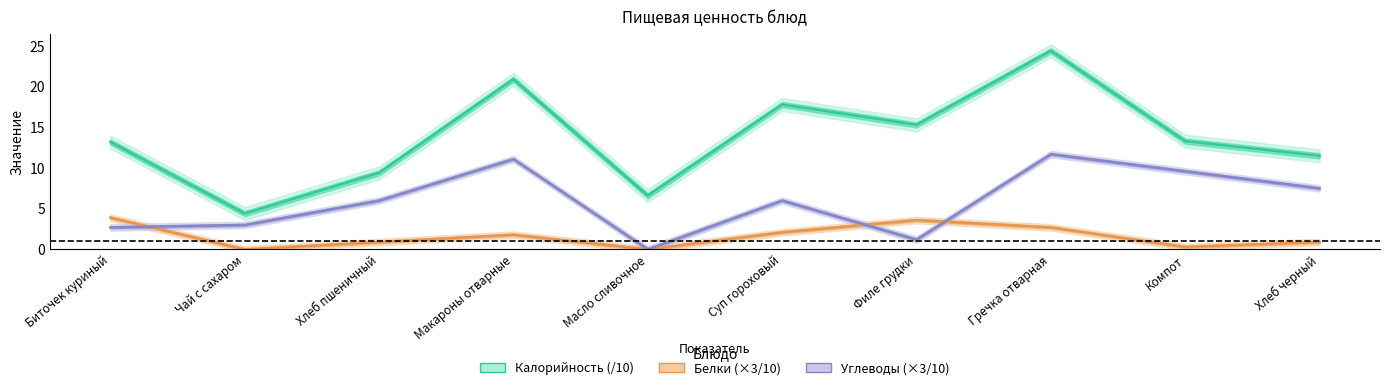

True or false: Белки (×3/10) and Калорийность (/10) cross at least once.

False